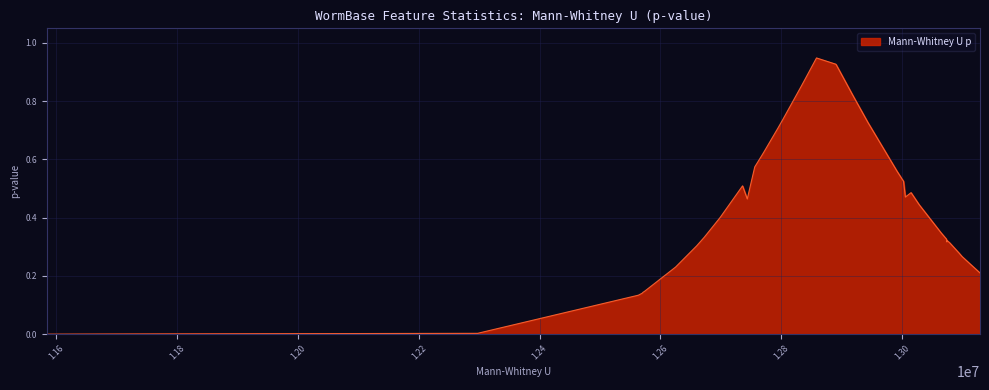

How many points are higher than both their immediate neighbors (excluding endpoints)?

11